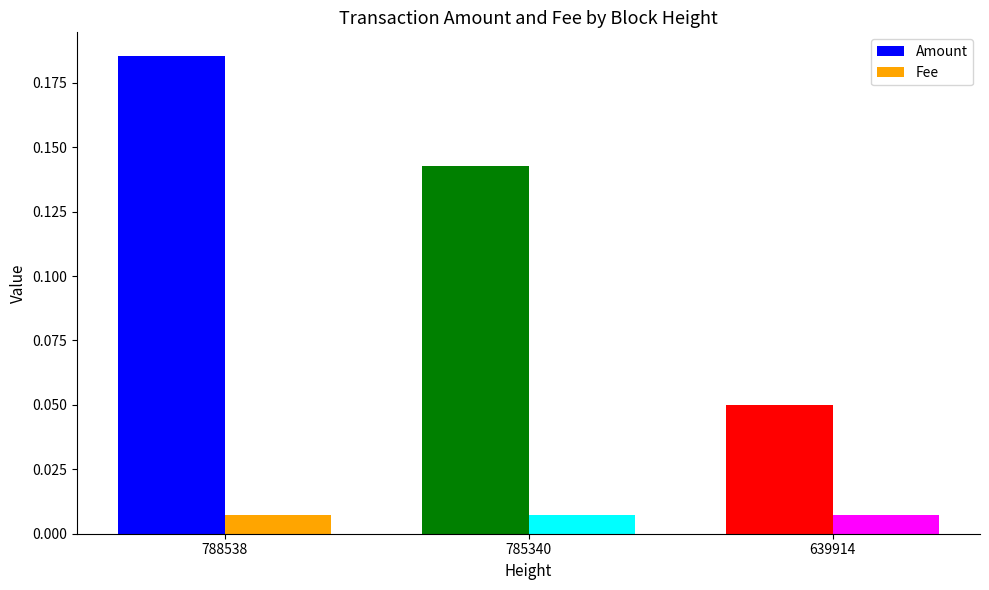

Are the bars grouped side by side (vs. stacked)?

Yes